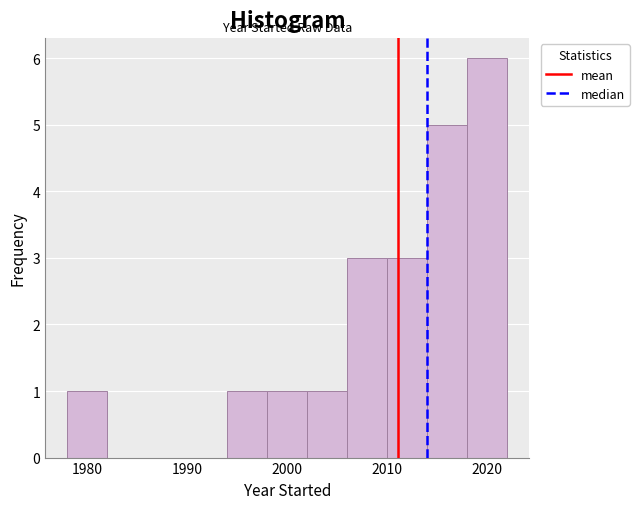

Reading left to right, list every bar in this chart as the range it spans on the x-axis followed by its height. The values are not printed on the chart, so give them approximately, as read against the axis.

1978 to 1982: 1
1982 to 1986: 0
1986 to 1990: 0
1990 to 1994: 0
1994 to 1998: 1
1998 to 2002: 1
2002 to 2006: 1
2006 to 2010: 3
2010 to 2014: 3
2014 to 2018: 5
2018 to 2022: 6